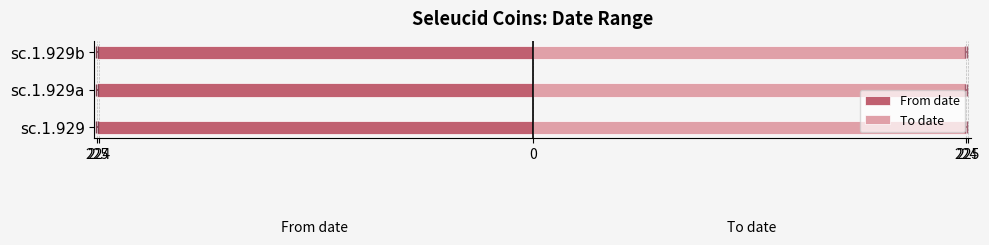

What is the label of the 1st bar from the left?

sc.1.929